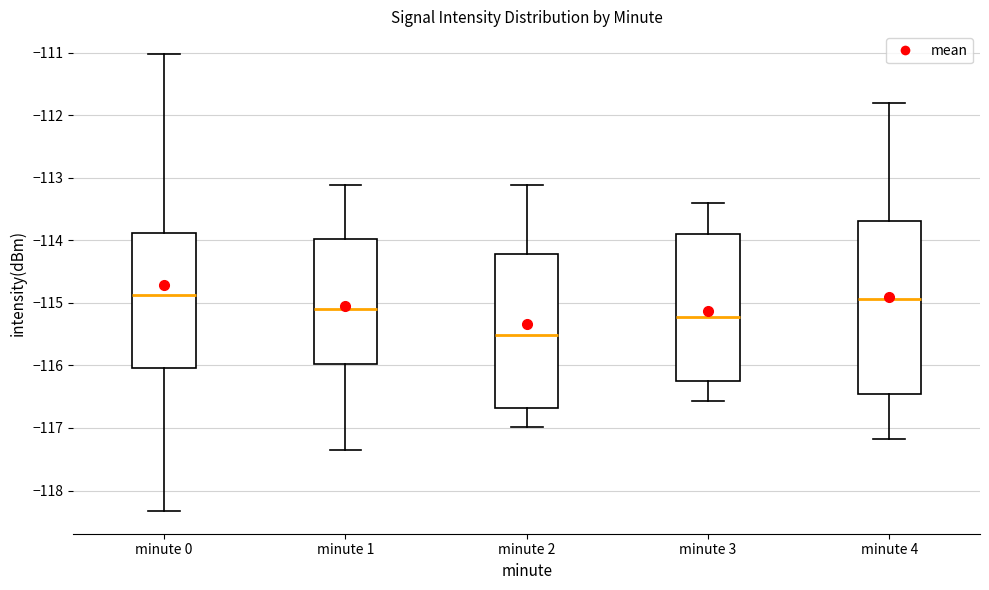

Where does the lower whisker of the box for minute 3 end on the y-axis? The values are not printed on the chart, so give them approximately, as read against the axis.

-116.6